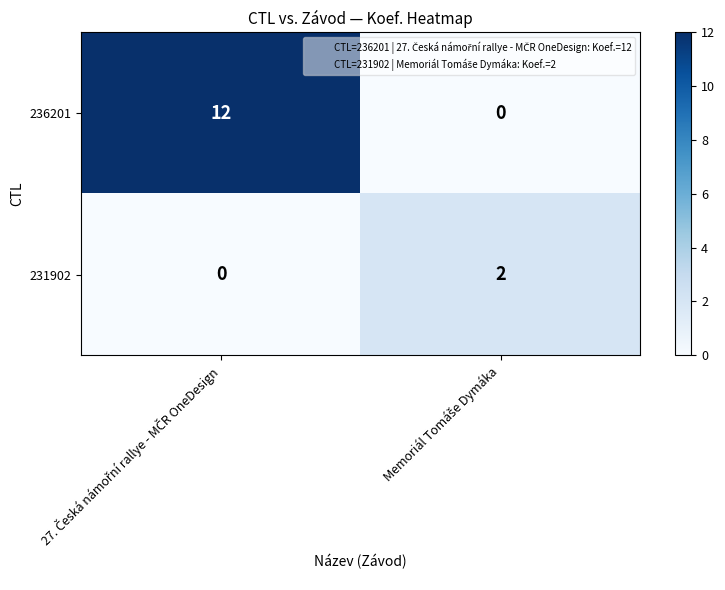

Which series has the widest spread of values?

236201